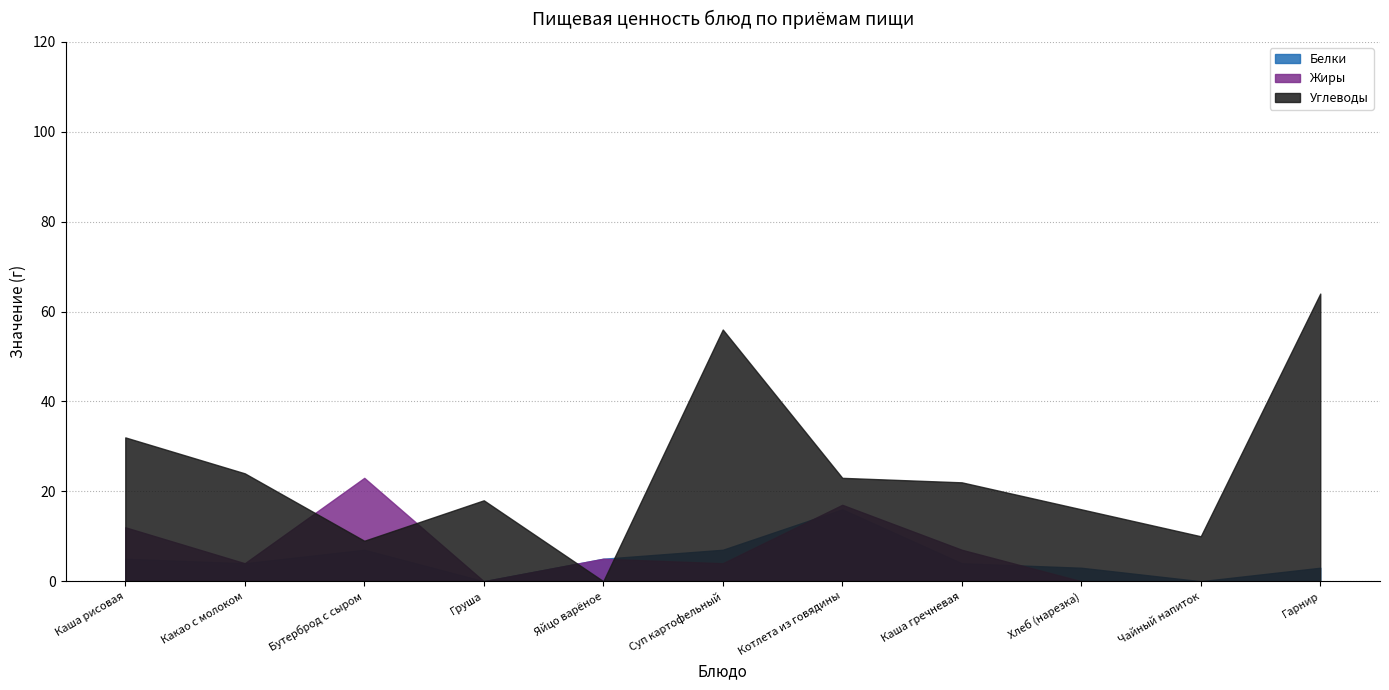

At which category does Углеводы reach its first local peak?

Груша